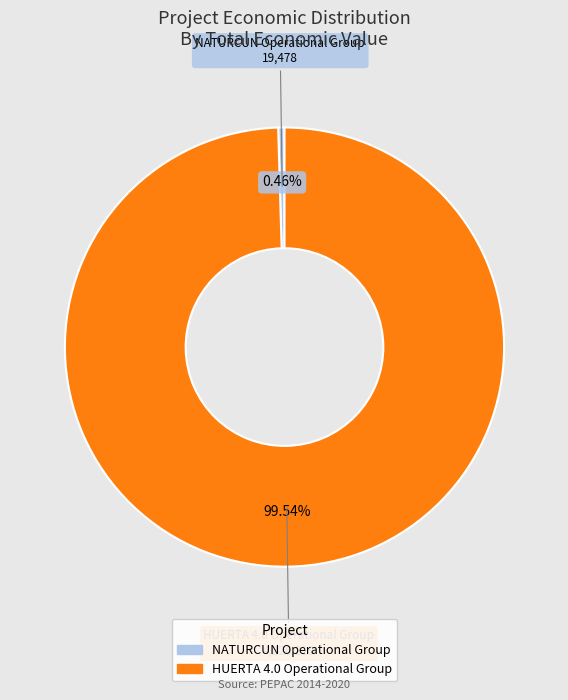

Which category has the smallest portion of the pie?

NATURCUN Operational Group